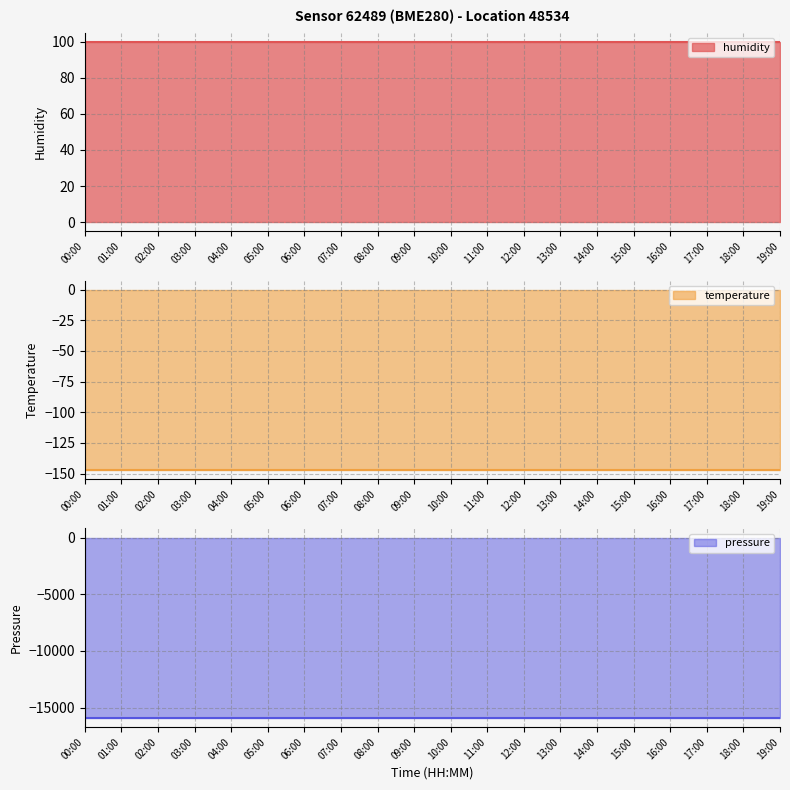

At how many categories does at least one series exceed -2421?

20